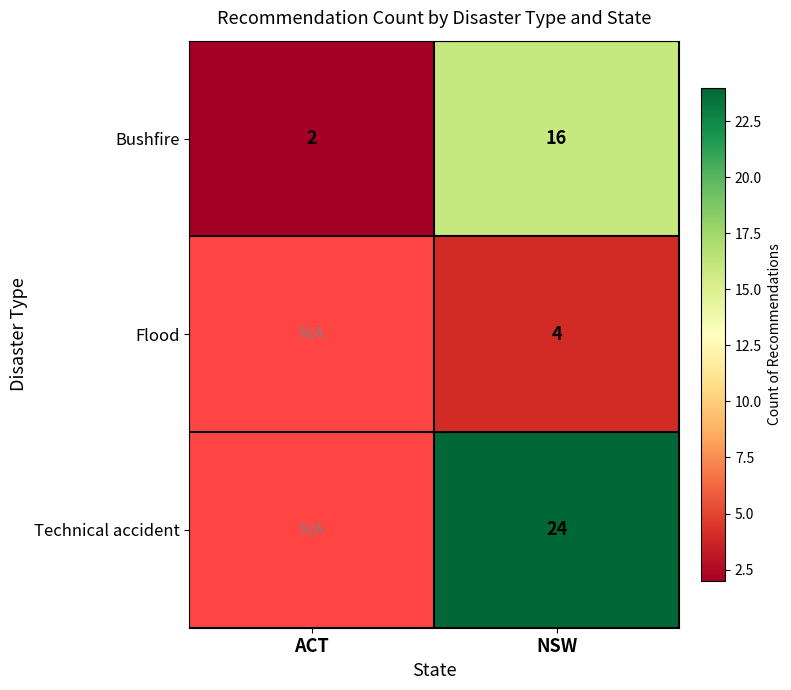

What is the difference between the maximum and minimum values in the Bushfire series?

14